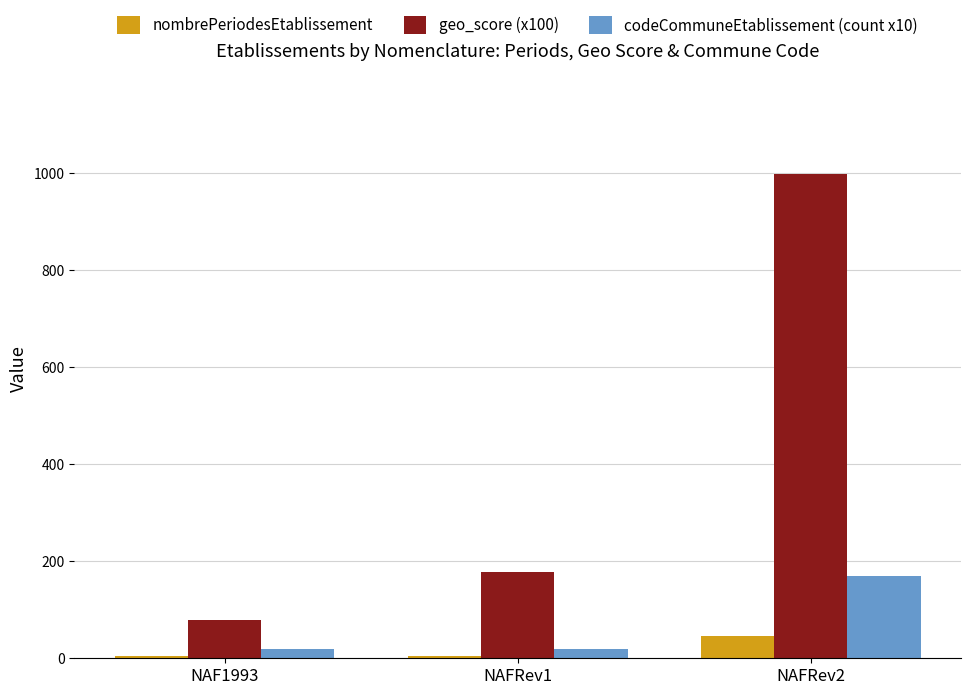

Is it true that geo_score (x100) equals 124 at NAFRev1?

False